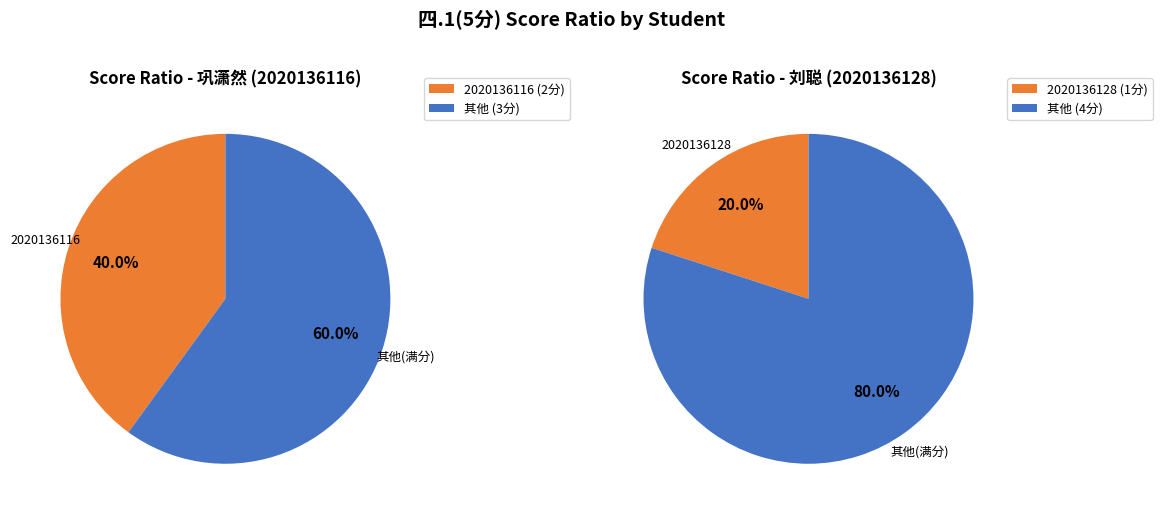

Between 2020136128 and 2020136116, which is larger?

2020136116